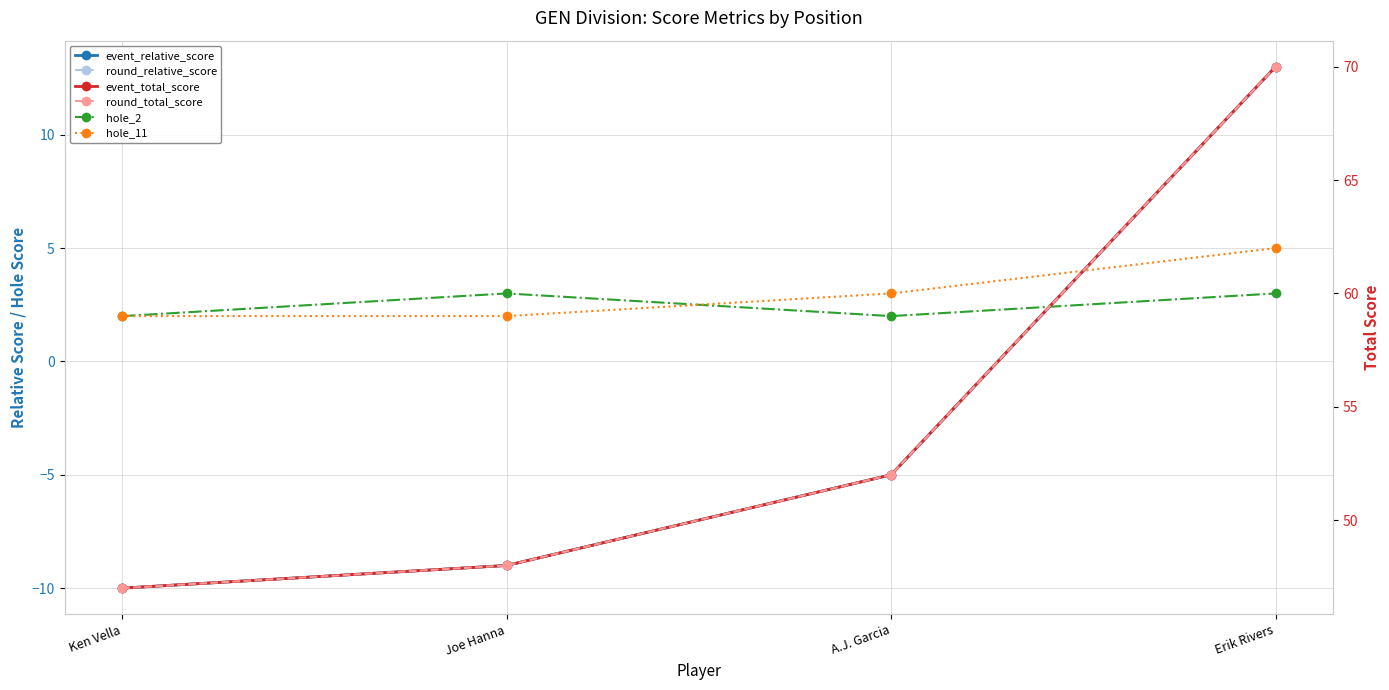

Rank the categories by event_total_score value from highest to lowest.

Erik Rivers, A.J. Garcia, Joe Hanna, Ken Vella